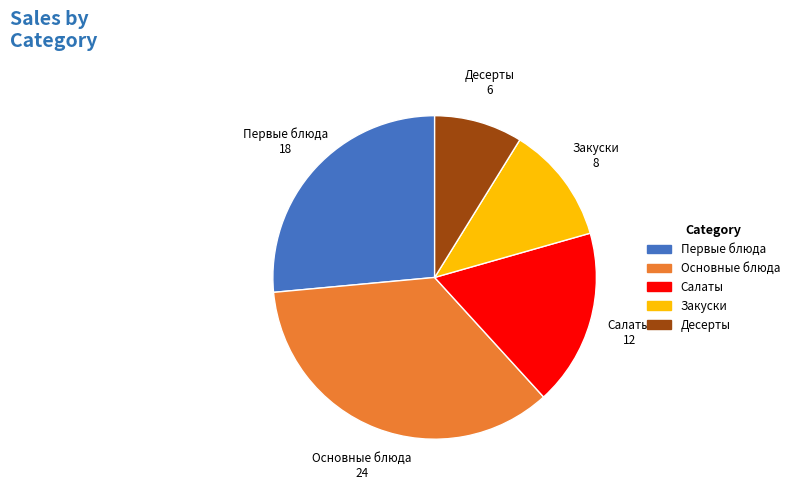

Does any single category account for the majority?

No